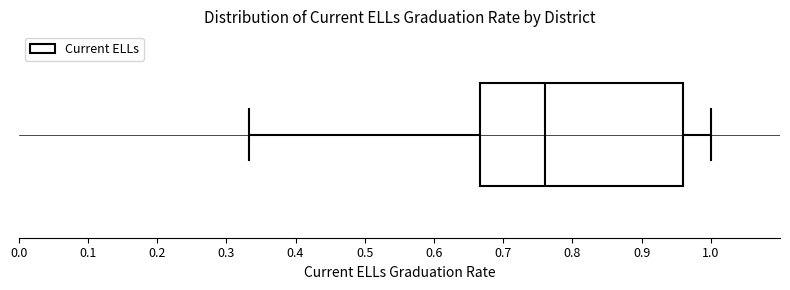

Read this box plot against the x-axis: the position of the median line, the range covered by the box, and the ends of both whiskers. The values are not printed on the chart, so give them approximately, as read against the axis.

median 0.76, box 0.67 to 0.96, whiskers 0.33 to 1.00